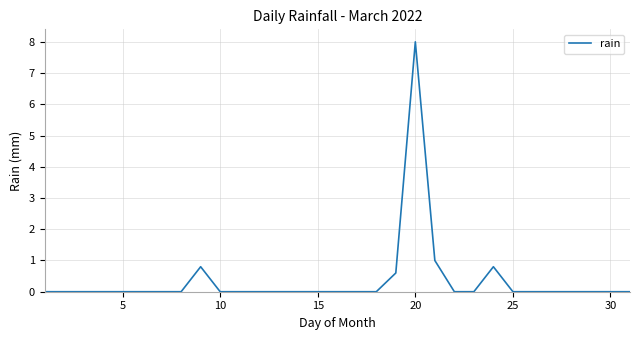

What is the greatest value displayed?

8.0